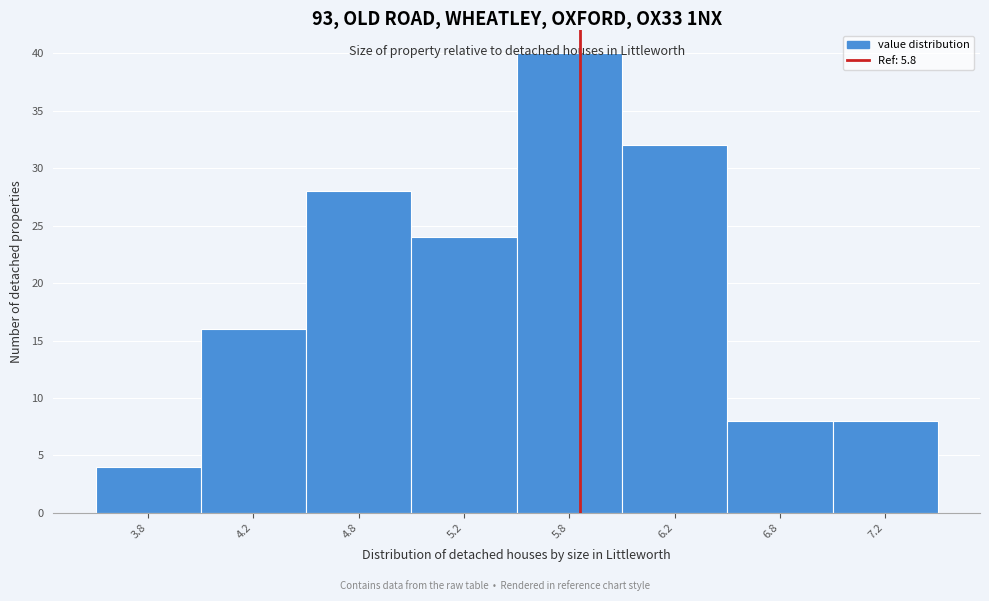

Where is the data nearest to the value 22?

5.2